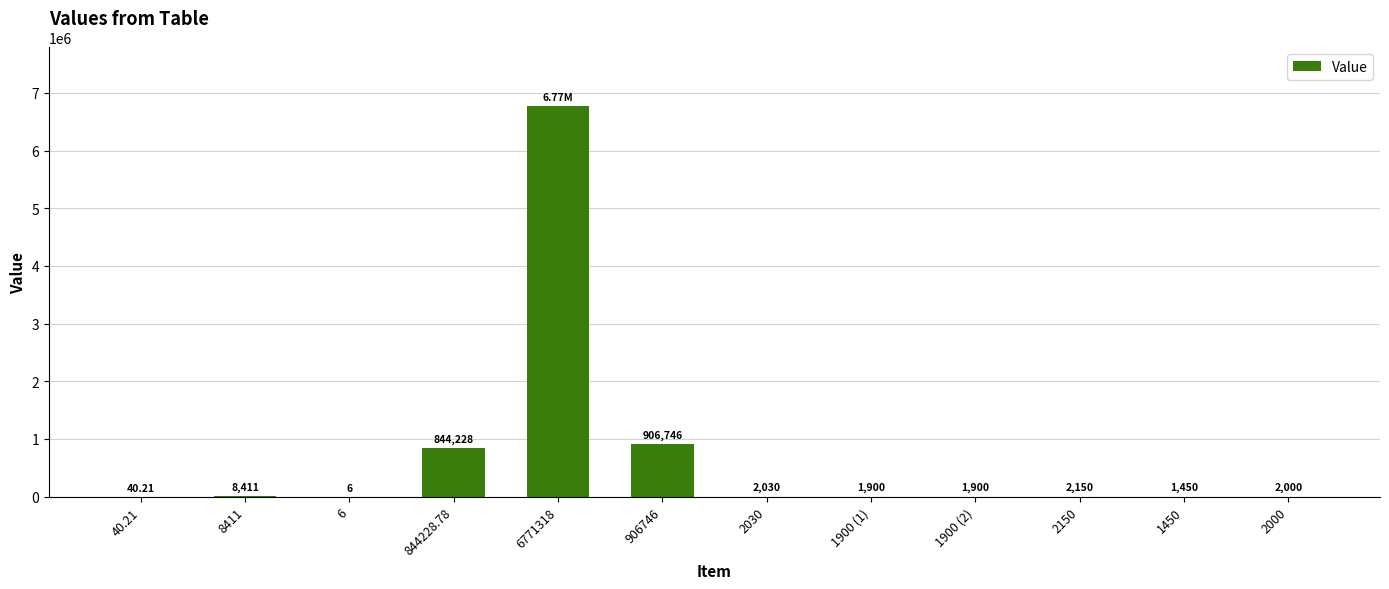

What is the sum of all values?

8542180.0